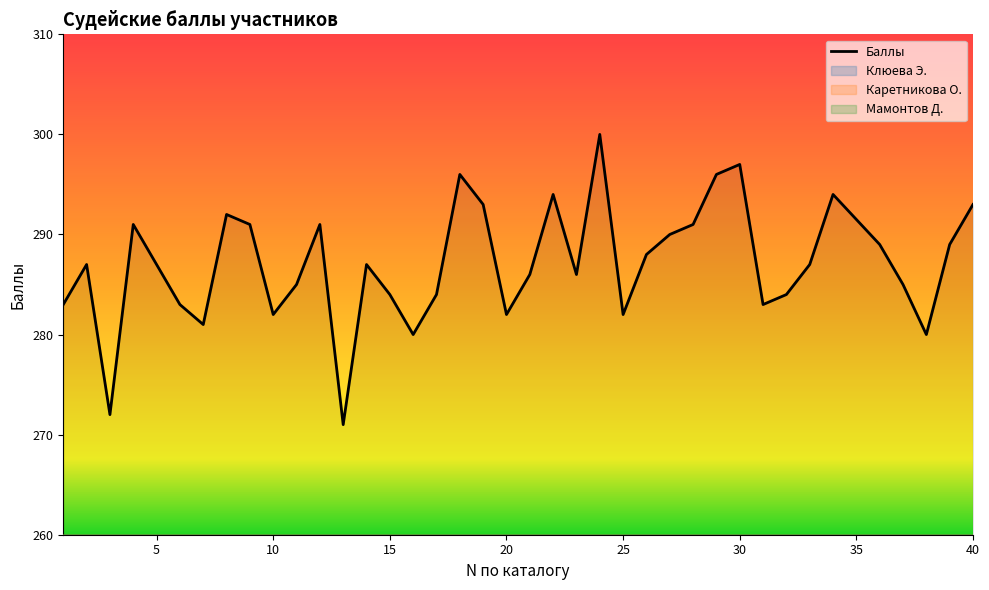

Between 32 and 29, which is larger?

29